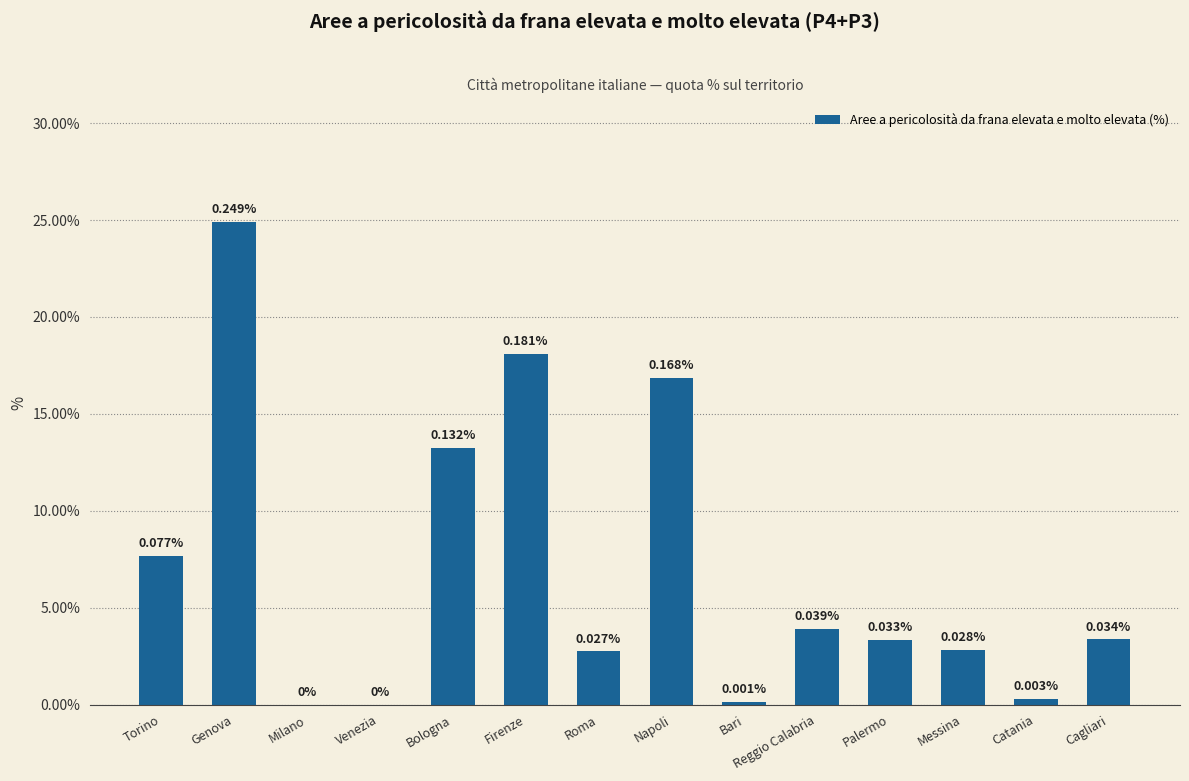

Reading left to right, extract all data points from this chart.

Torino=0.1	Genova=0.2	Milano=0.0	Venezia=0.0	Bologna=0.1	Firenze=0.2	Roma=0.0	Napoli=0.2	Bari=0.0	Reggio Calabria=0.0	Palermo=0.0	Messina=0.0	Catania=0.0	Cagliari=0.0